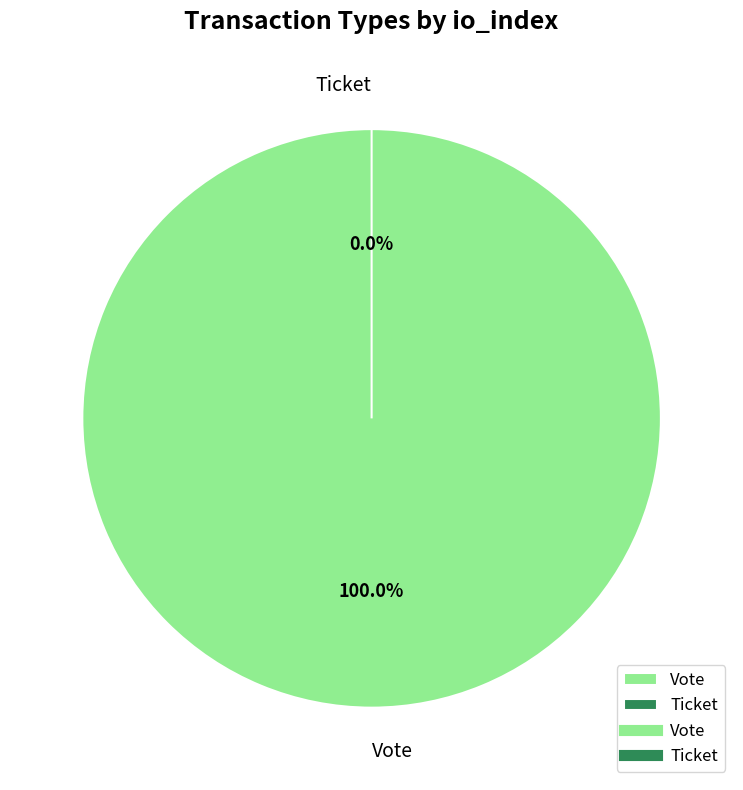

Is there any slice that represents more than half of the pie?

Yes